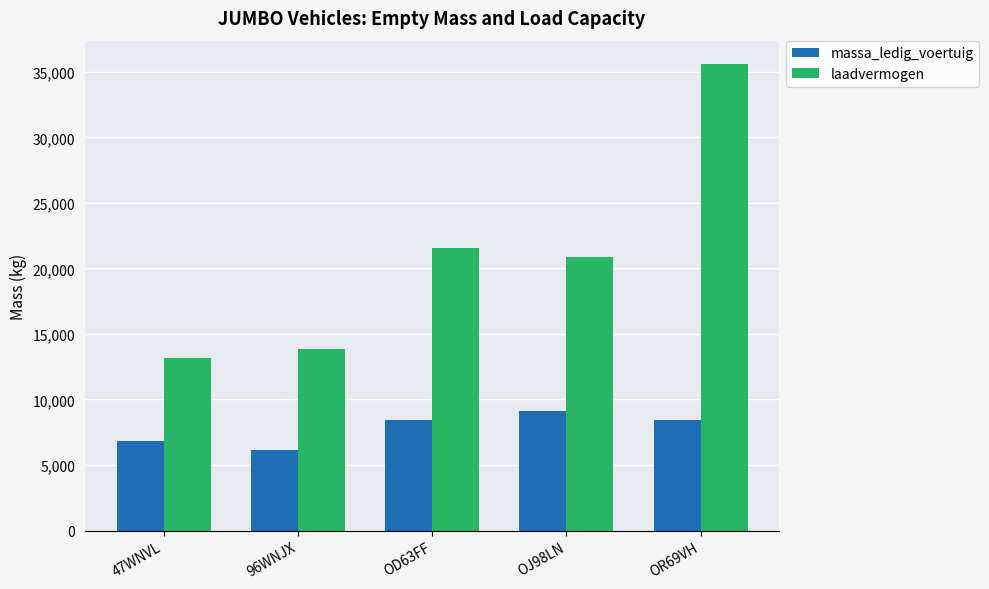

Between 96WNJX and OR69VH, which series saw the biggest shift?

laadvermogen